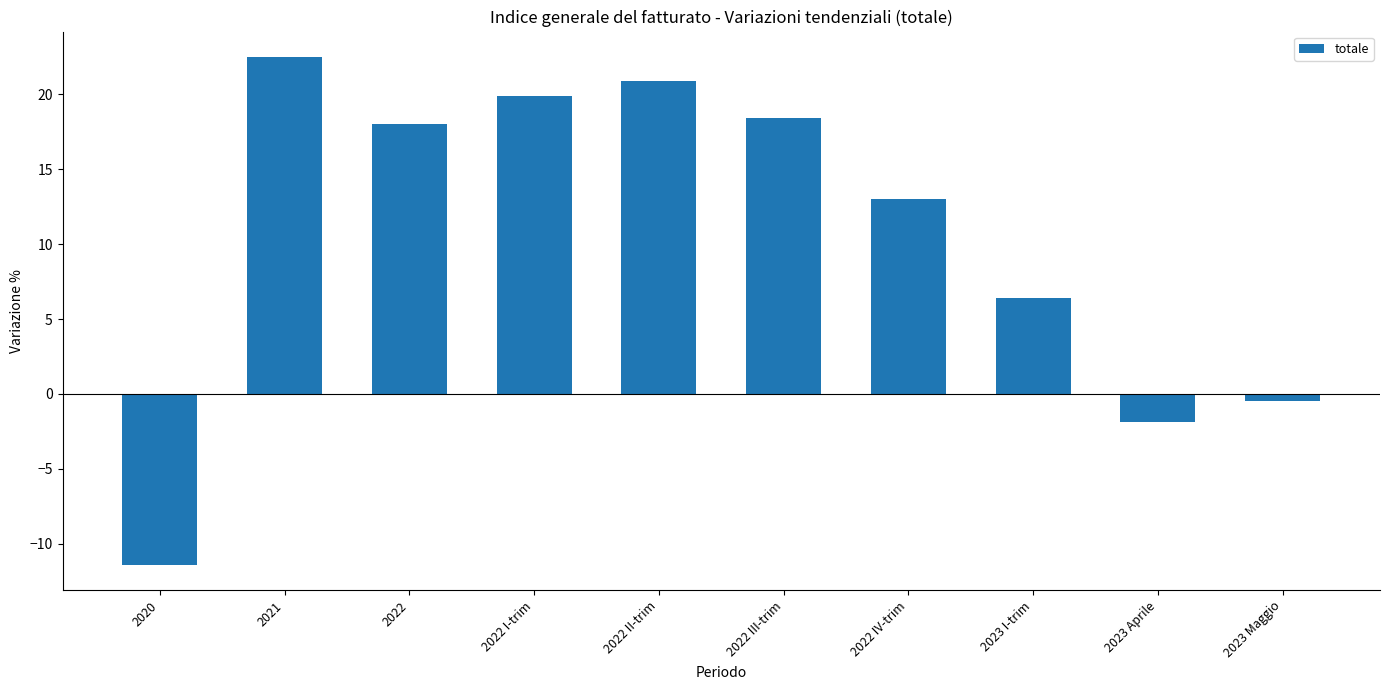

How many categories are shown in the chart?

10